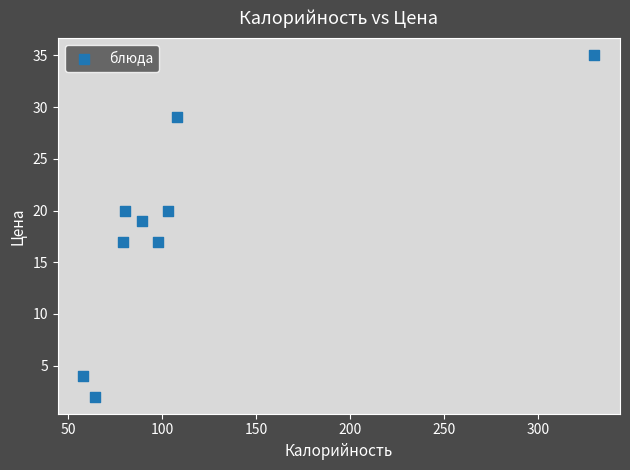

What is the range of X values (max minus min)?

272